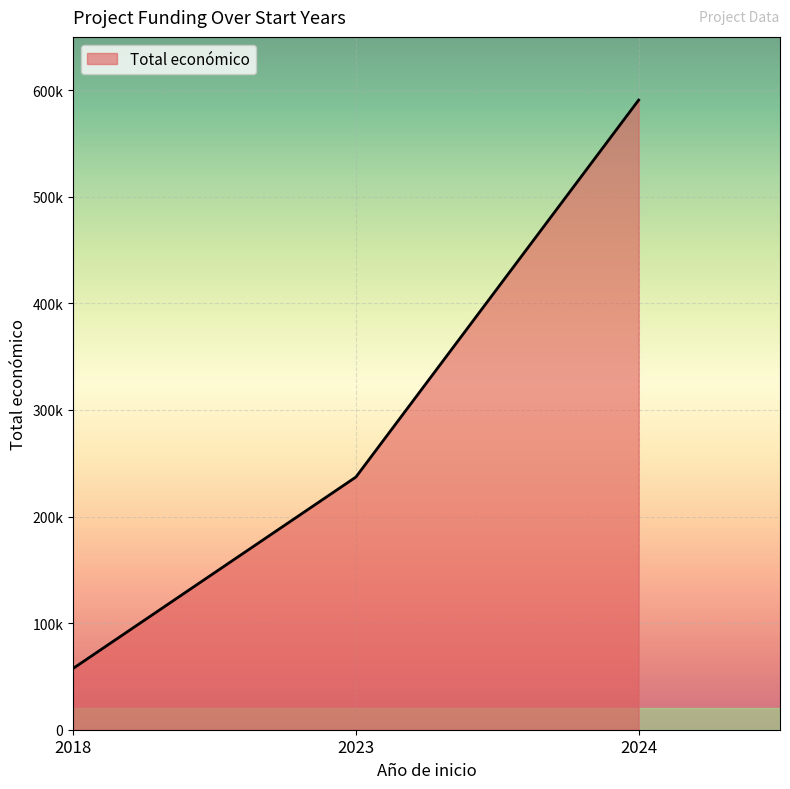

Approximately how many times larger is the value at 2024 compared to 2023?

2.5